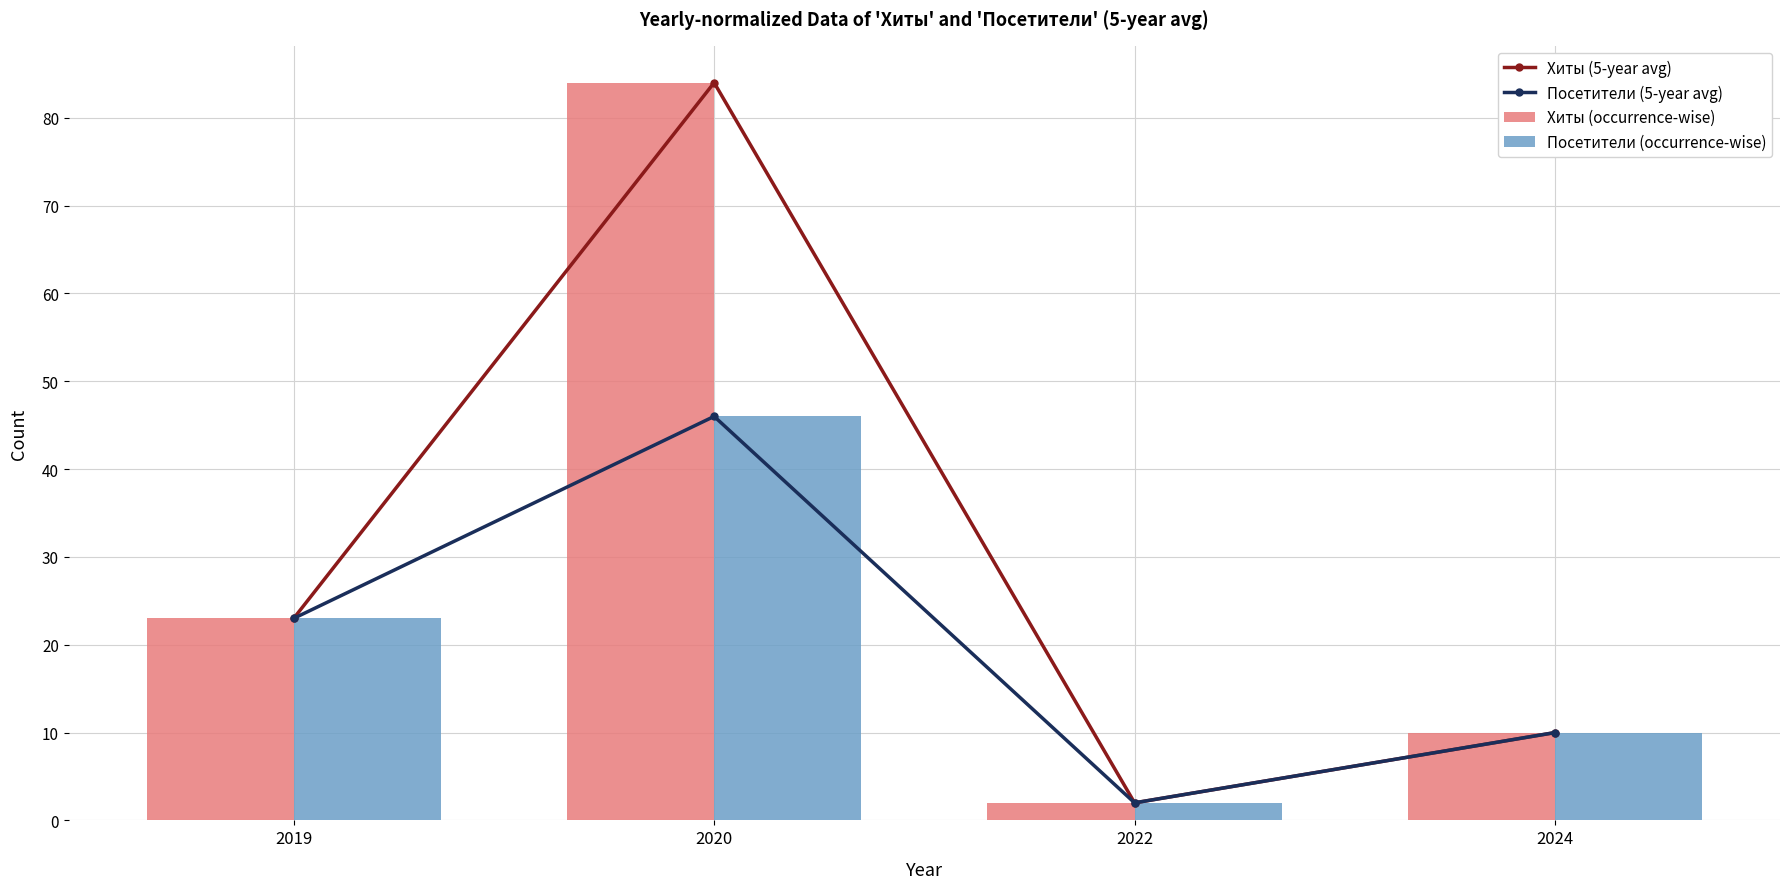

Is it true that Посетители (occurrence-wise) equals 34 at 2019?

False